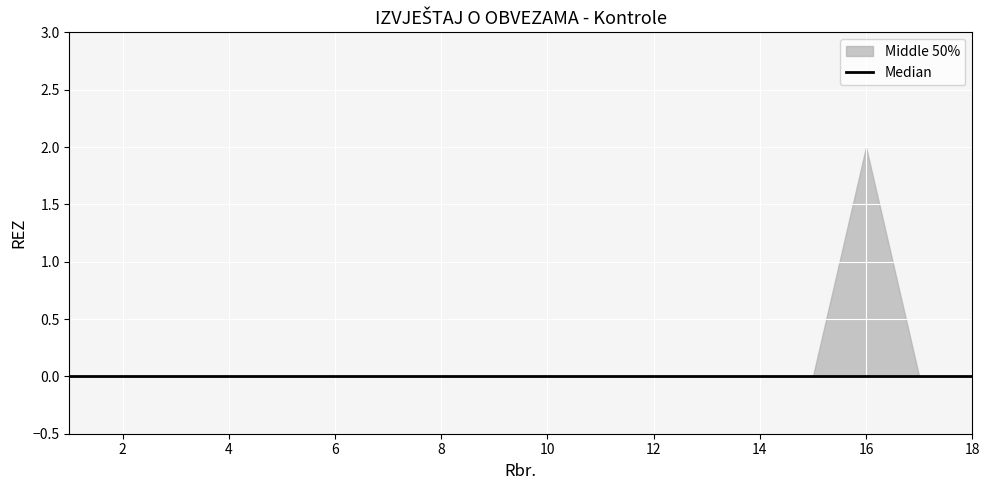

Rank the series by their maximum value, from lowest to highest.

median, lower, upper